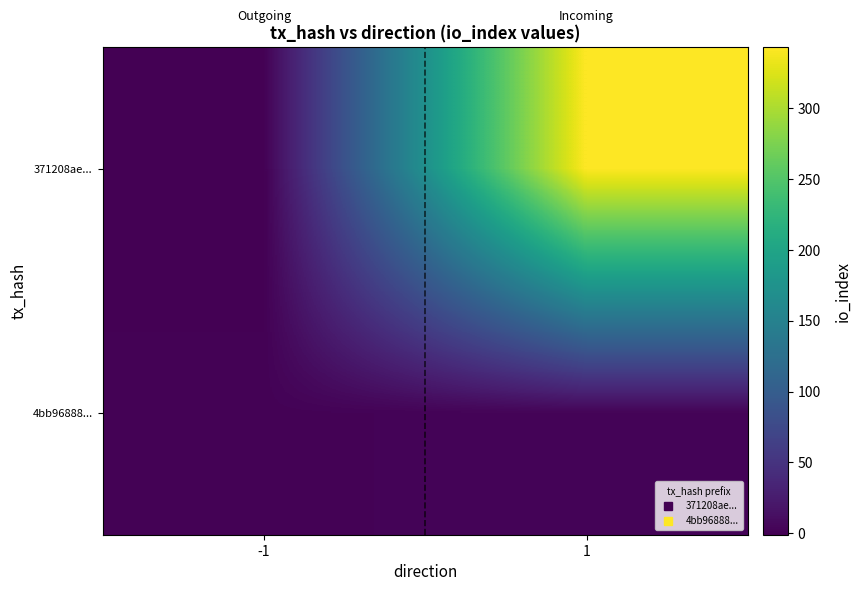

Which series has the widest spread of values?

371208ae...